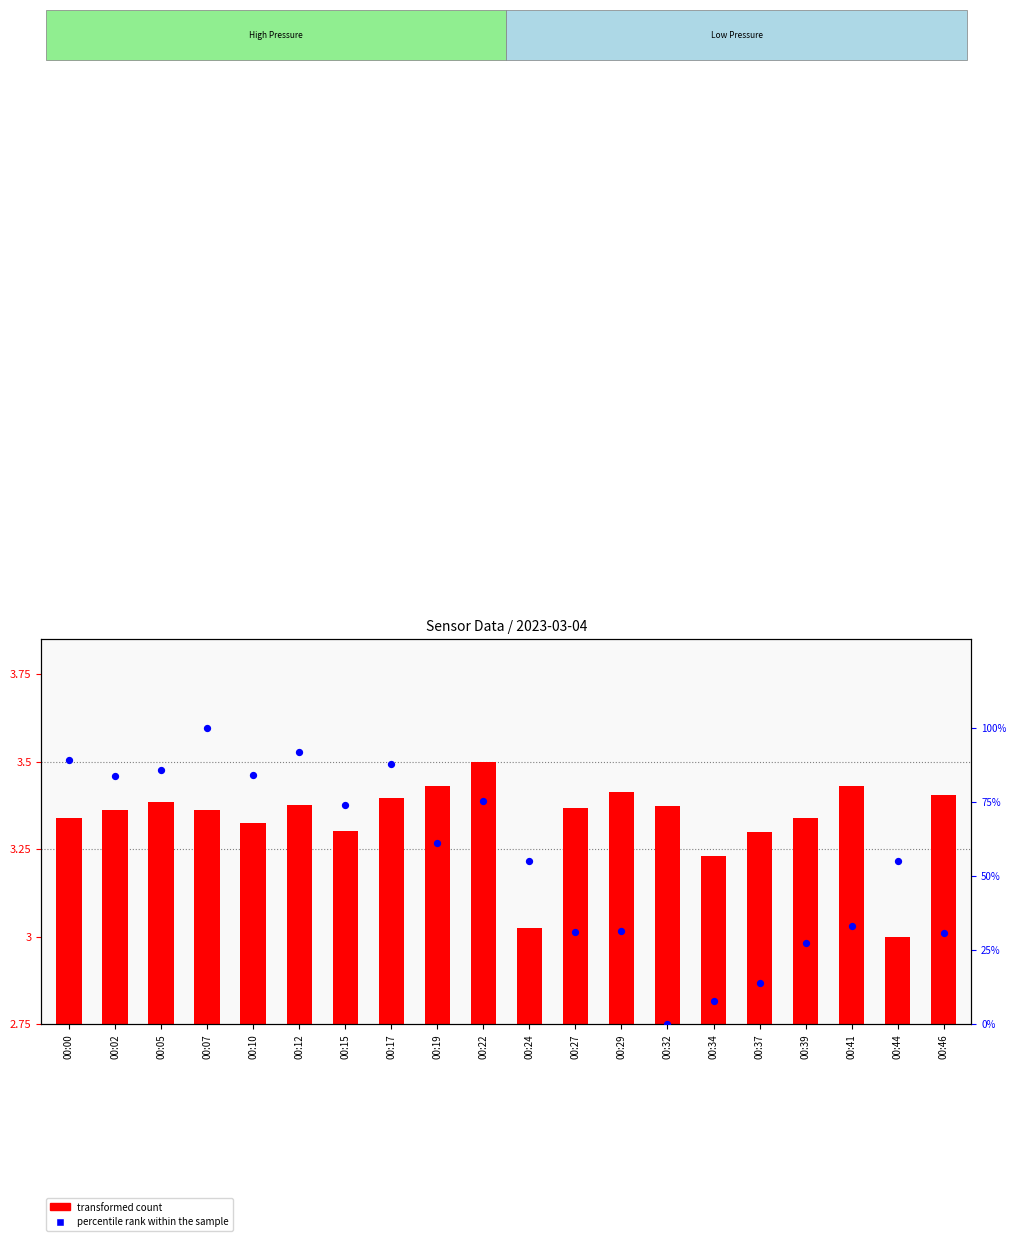

At which category is the sum across all series the highest?

00:07